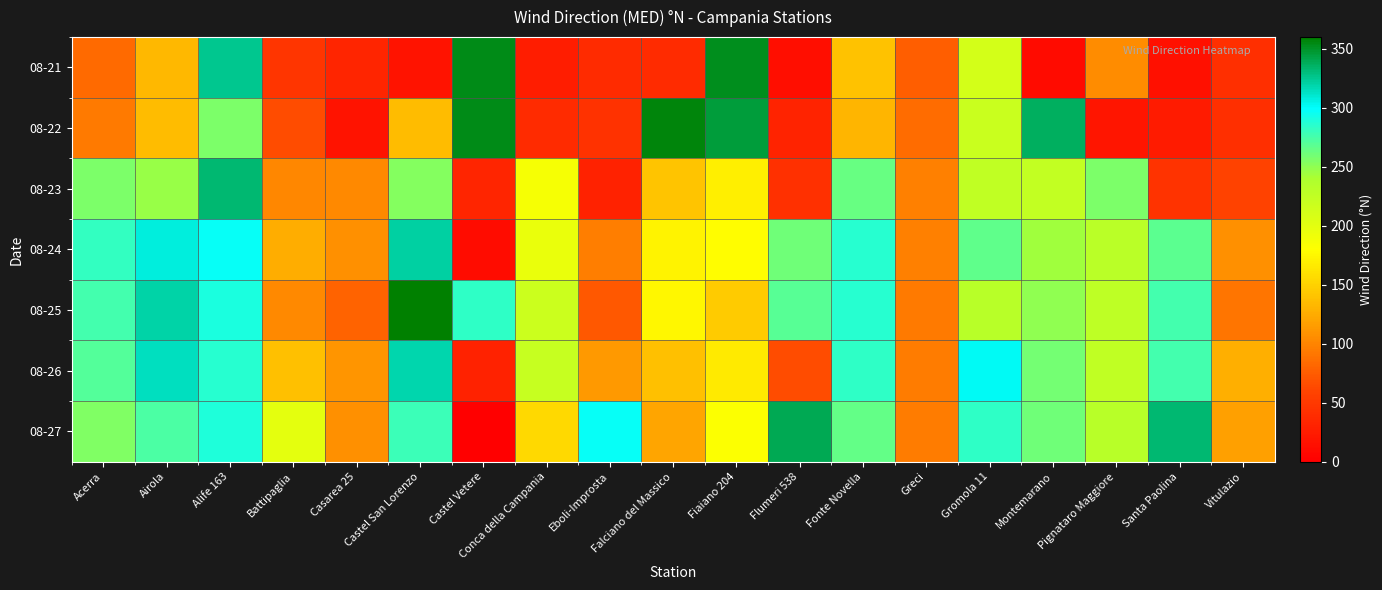

What is the difference between the highest and lowest values at Conca della Campania?

195